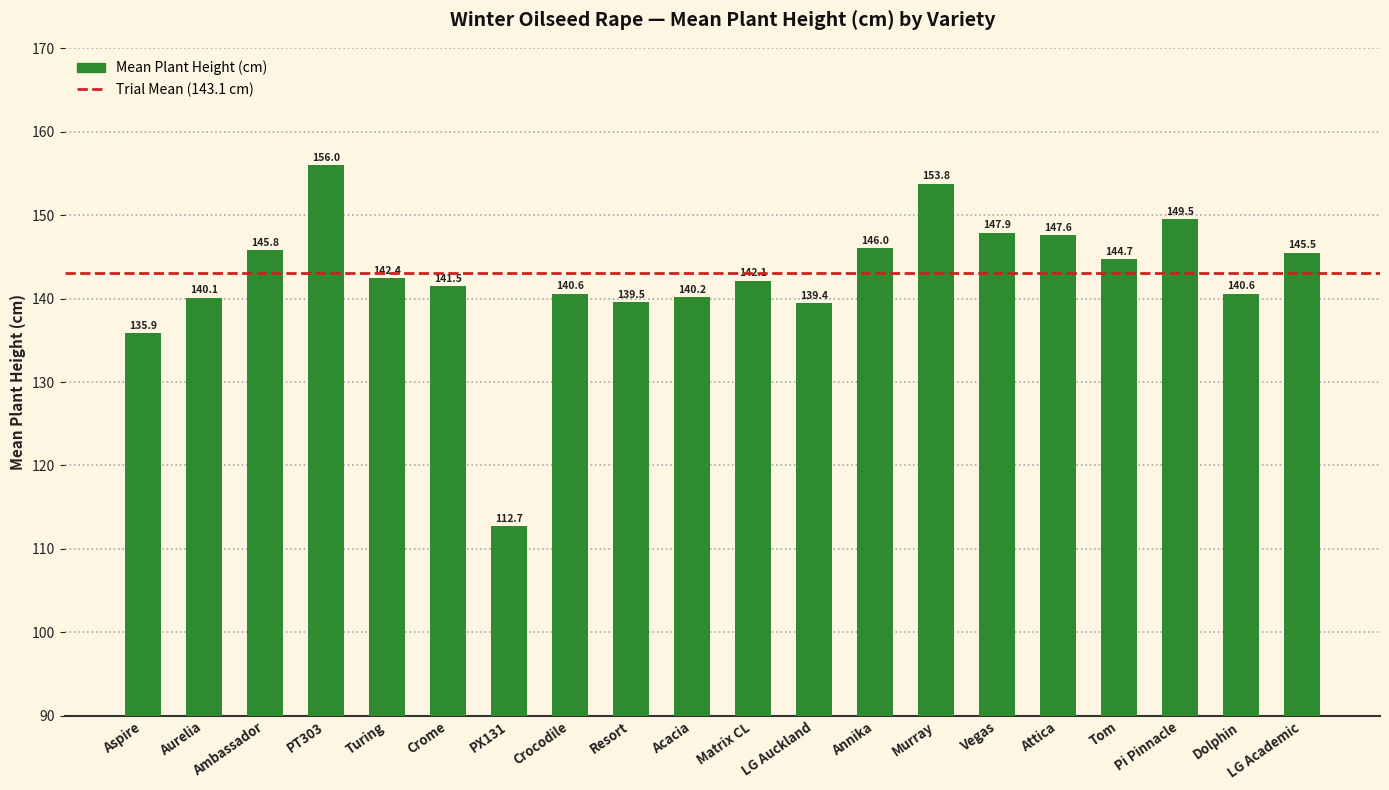

Reading left to right, extract all data points from this chart.

Aspire=135.9	Aurelia=140.1	Ambassador=145.8	PT303=156.0	Turing=142.4	Crome=141.5	PX131=112.7	Crocodile=140.6	Resort=139.5	Acacia=140.2	Matrix CL=142.1	LG Auckland=139.4	Annika=146.0	Murray=153.8	Vegas=147.9	Attica=147.6	Tom=144.7	Pi Pinnacle=149.5	Dolphin=140.6	LG Academic=145.5